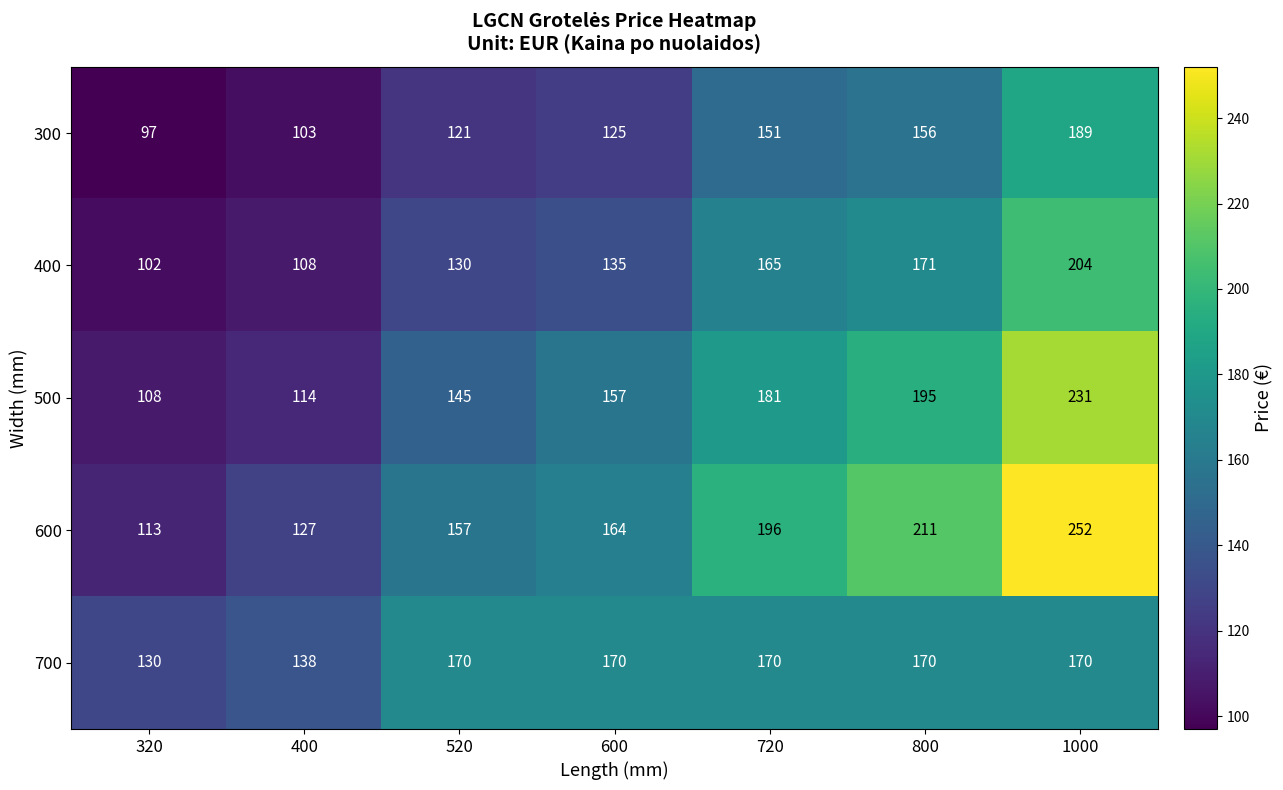

The value of 600 at 320 is 181. True or false?

False